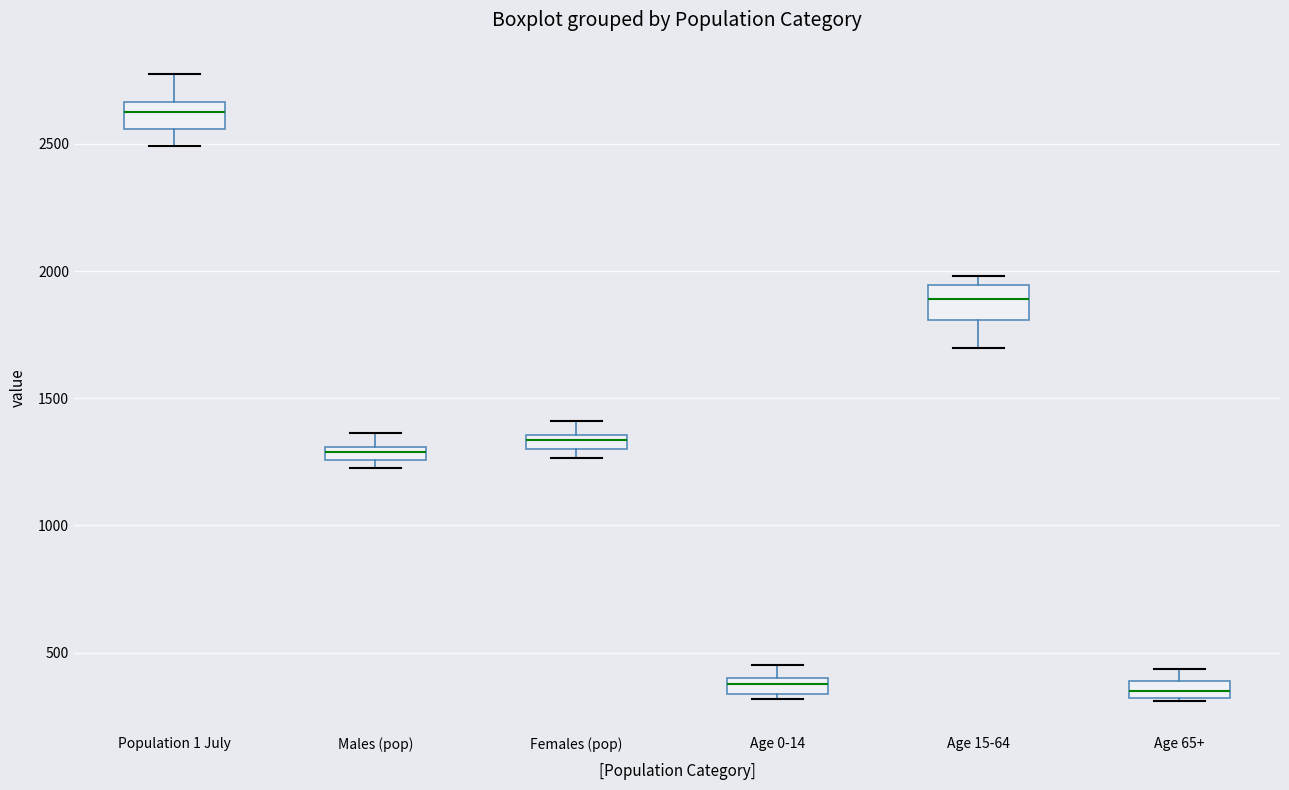

Where does the median line of the box for Age 15-64 sit on the y-axis? The values are not printed on the chart, so give them approximately, as read against the axis.

1900